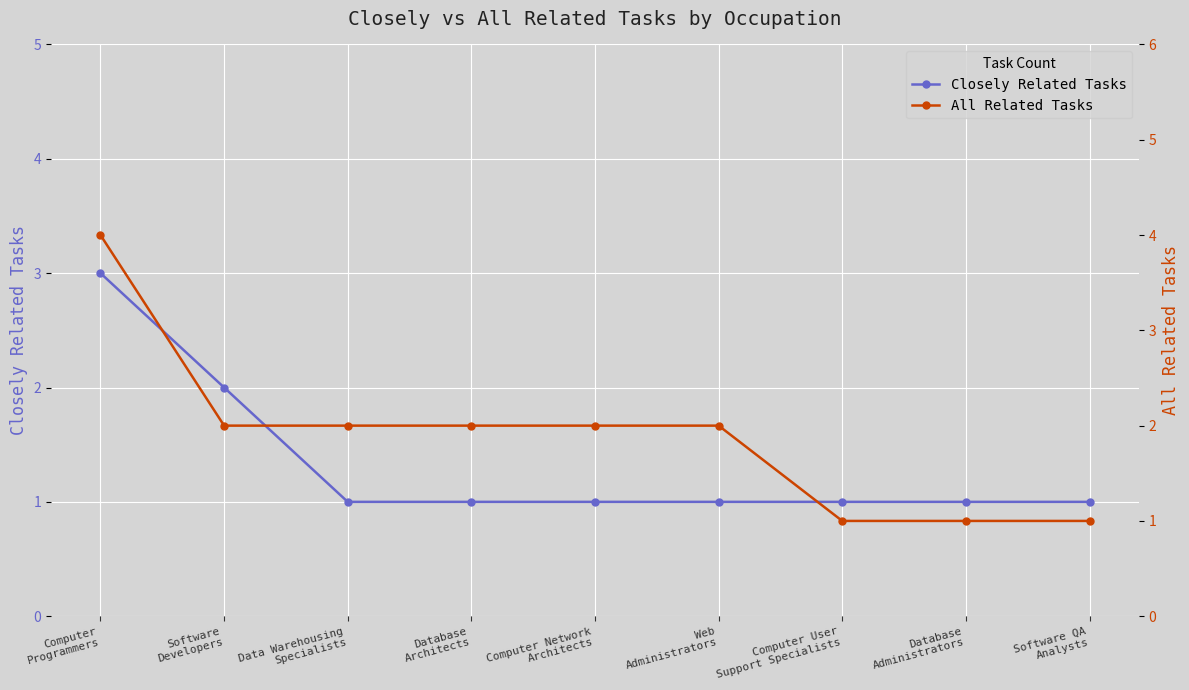

Which series has the widest spread of values?

All Related Tasks